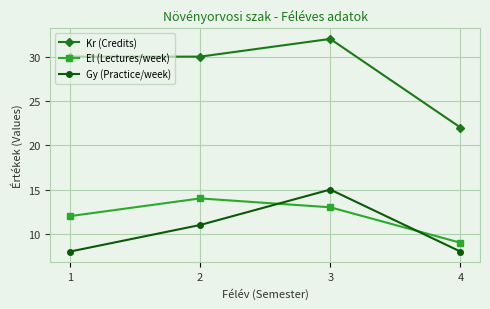

What is the total value across all series at 1?

50